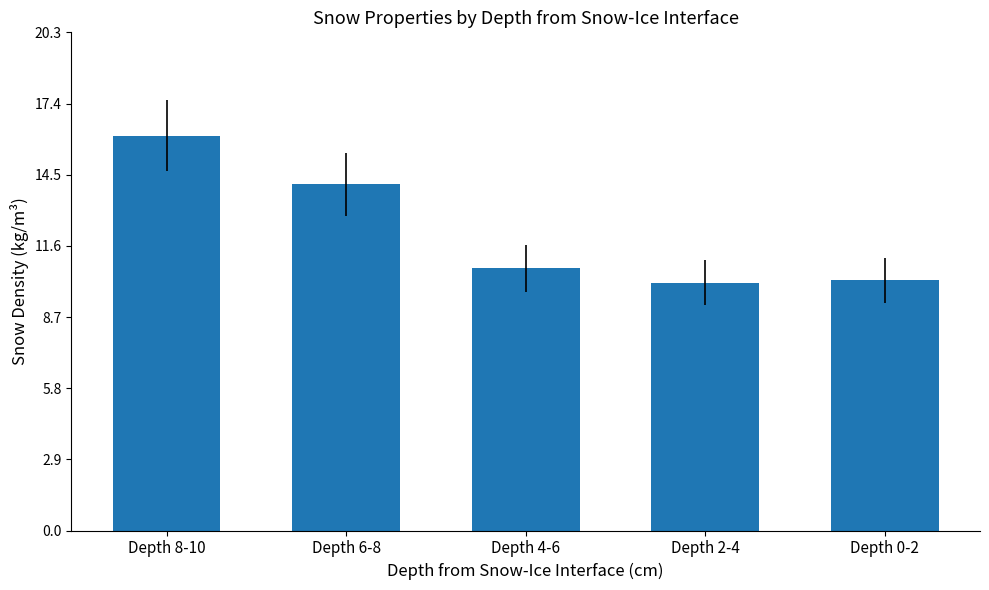

Count the number of data series in this chart.

1